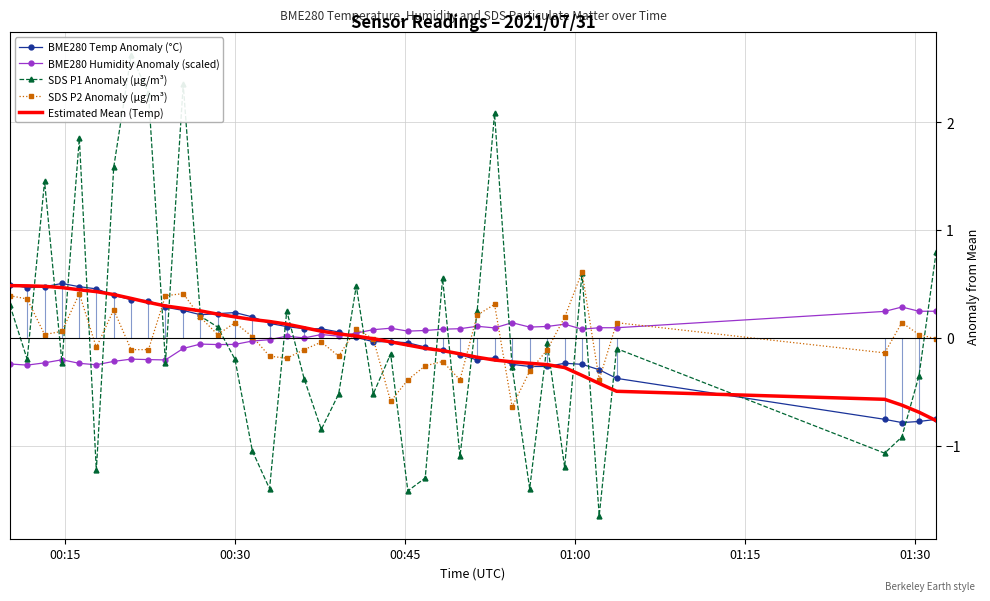

What is the minimum value for SDS P2 Anomaly (µg/m³)?

-0.6